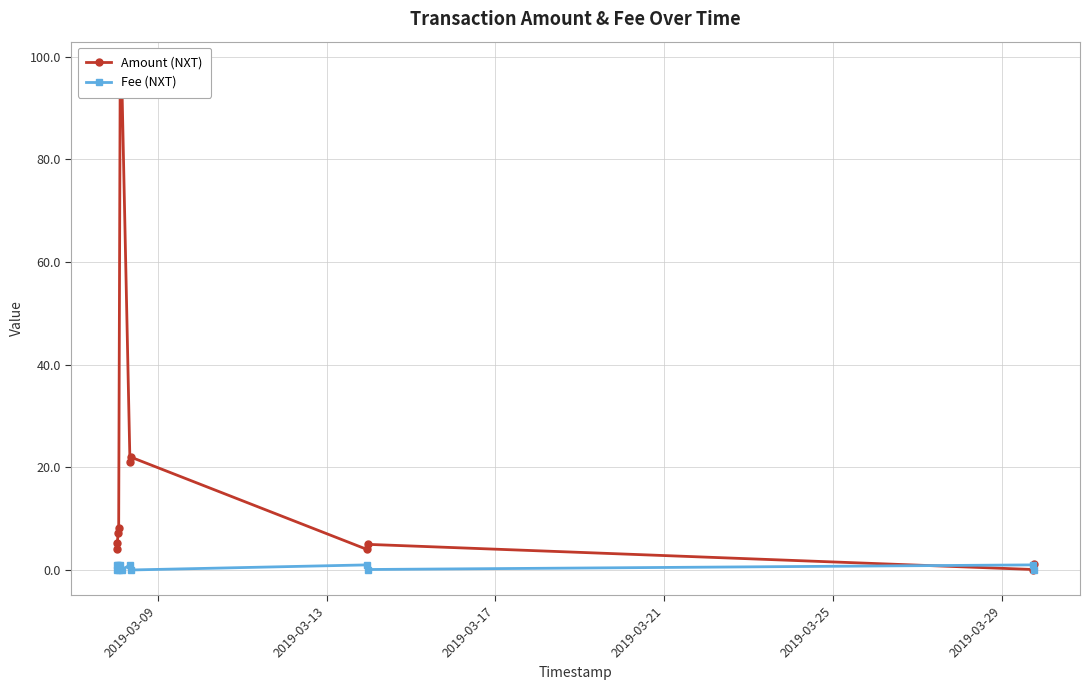

How many interior local peaks does the Amount (NXT) series have?

3